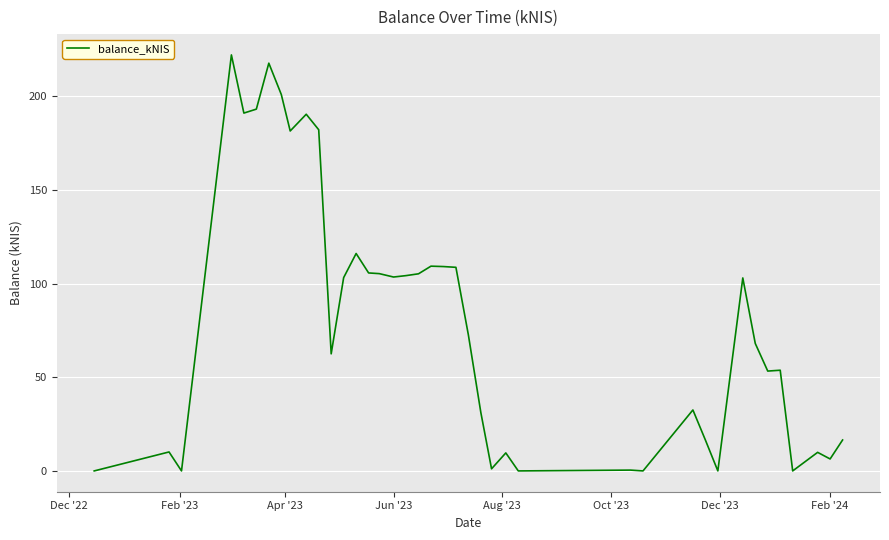

What is the difference between the maximum and minimum values?

222.2